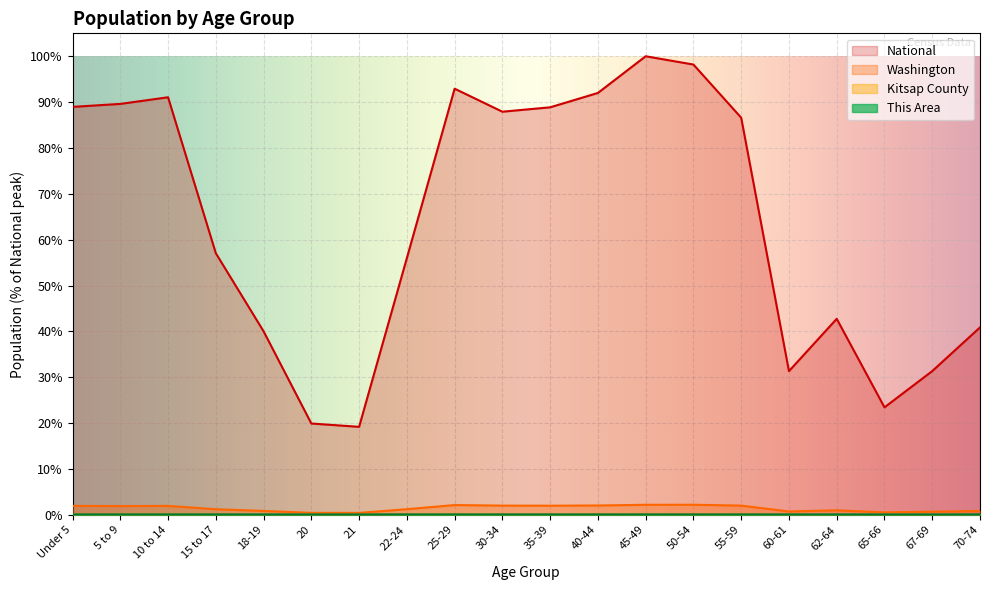

What is the spread (max minus min) of values at 62-64?

42.7